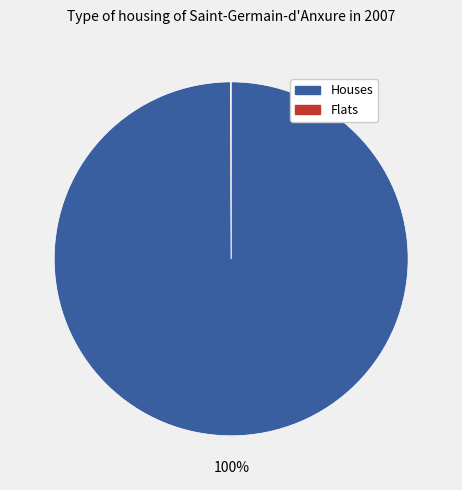

Is Houses the majority of the pie?

Yes